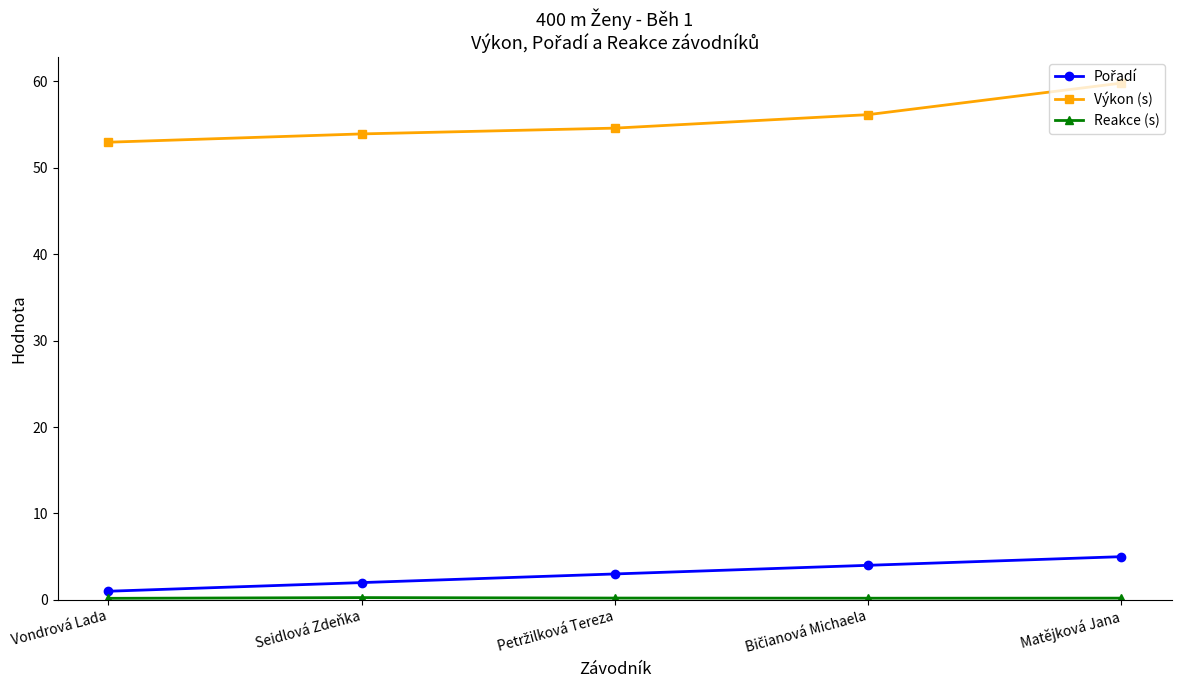

The value of Výkon (s) at Seidlová Zdeňka is 88.8. True or false?

False